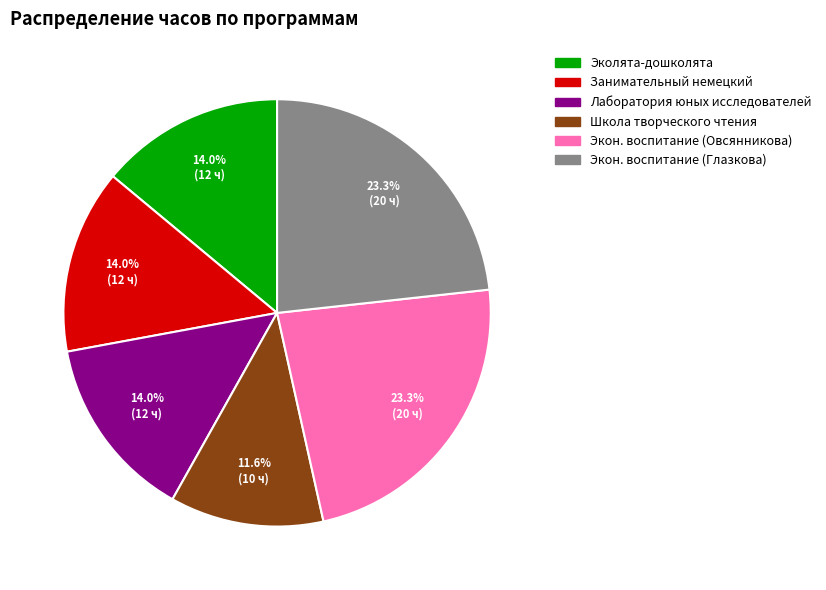

Is there any slice that represents more than half of the pie?

No